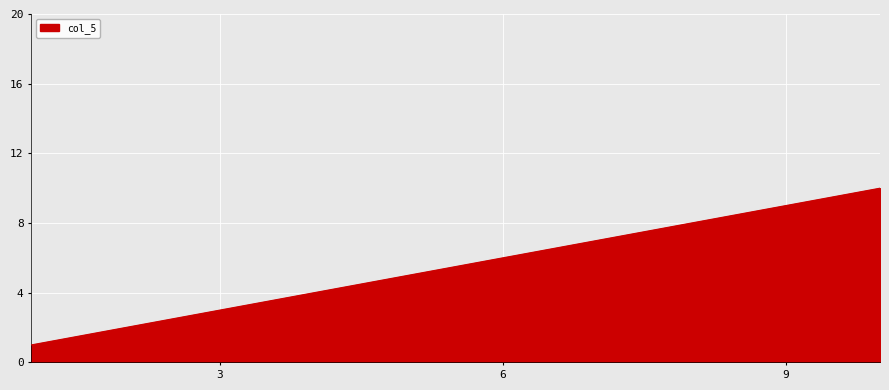

What is the greatest value displayed?

10